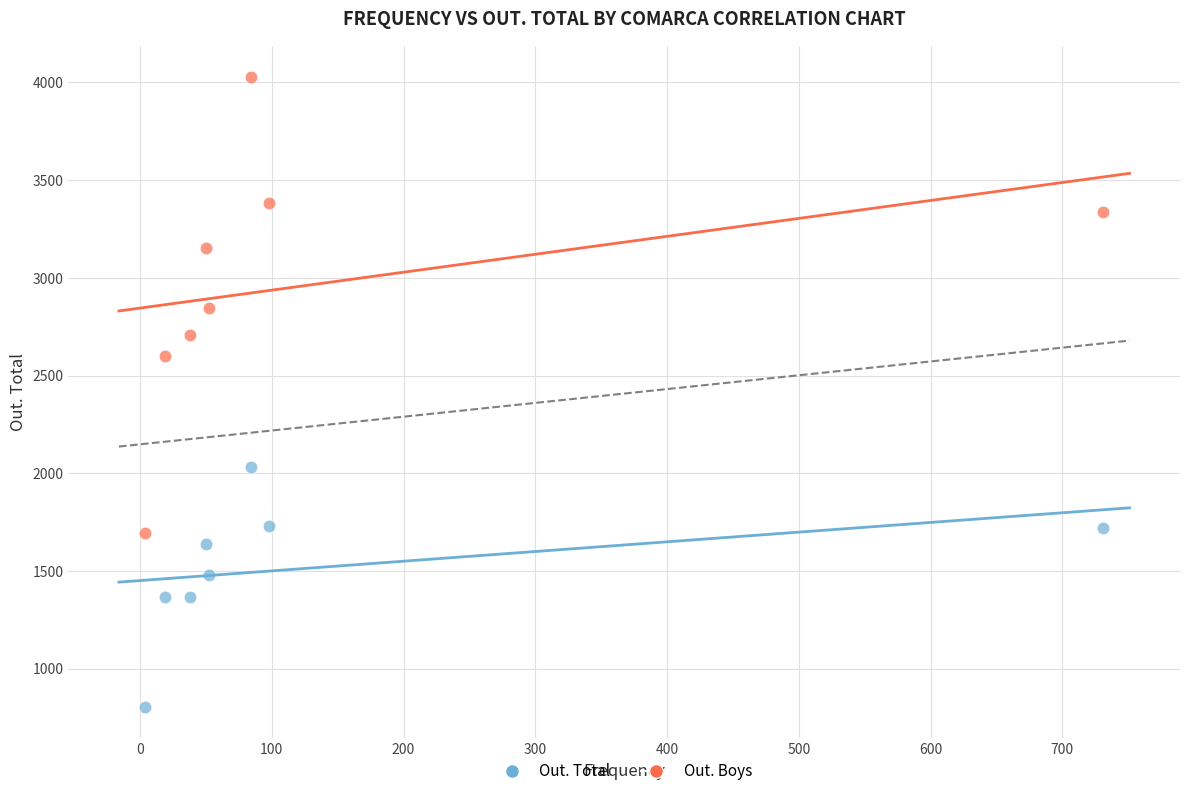

What is the X range (max minus min) for the scatter plot?

727